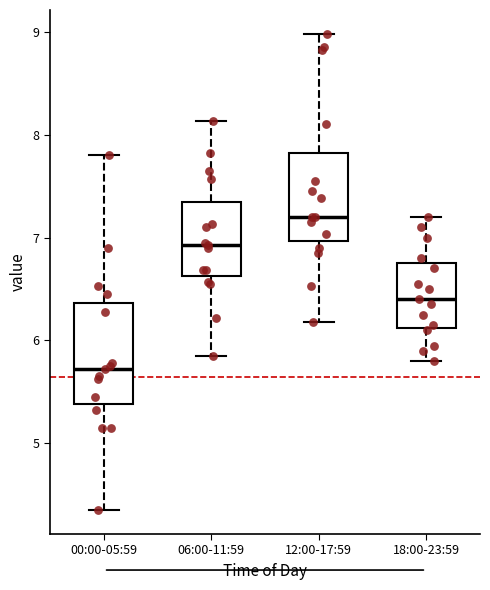

Comparing the boxes themselves (not the whiskers), which one is the tallest?

00:00-05:59